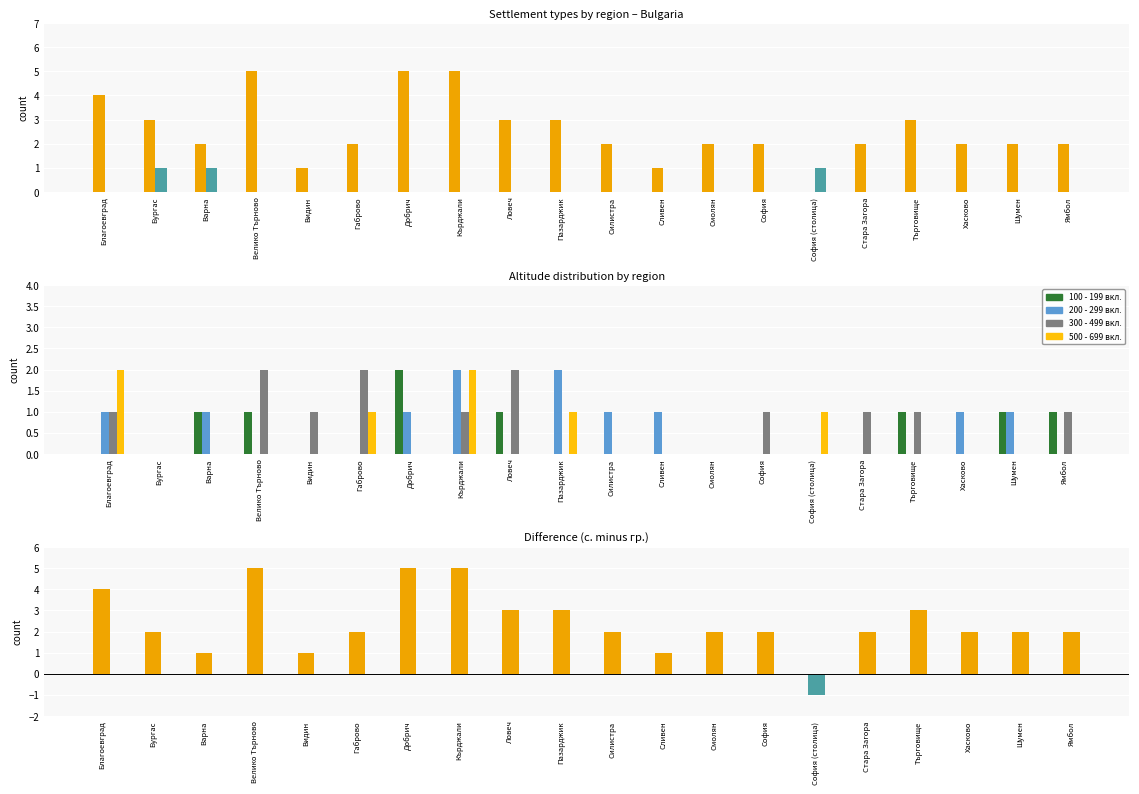

Is it true that с. equals 5 at Кърджали?

True